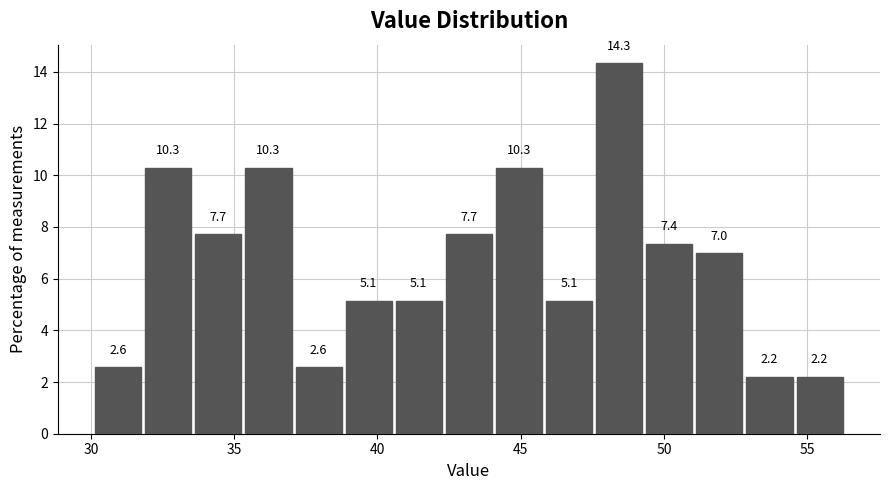

Read against the x-axis, roughly where is the centre of the tallest bar?

48.5